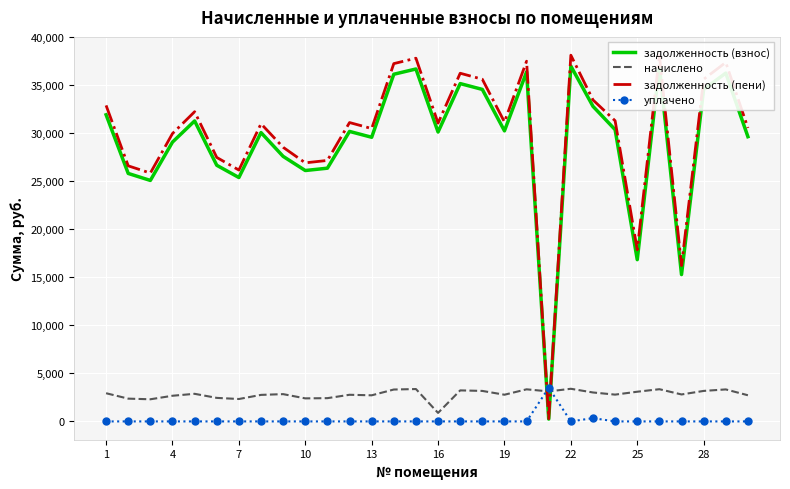

What is the maximum value shown in the chart?

38133.3